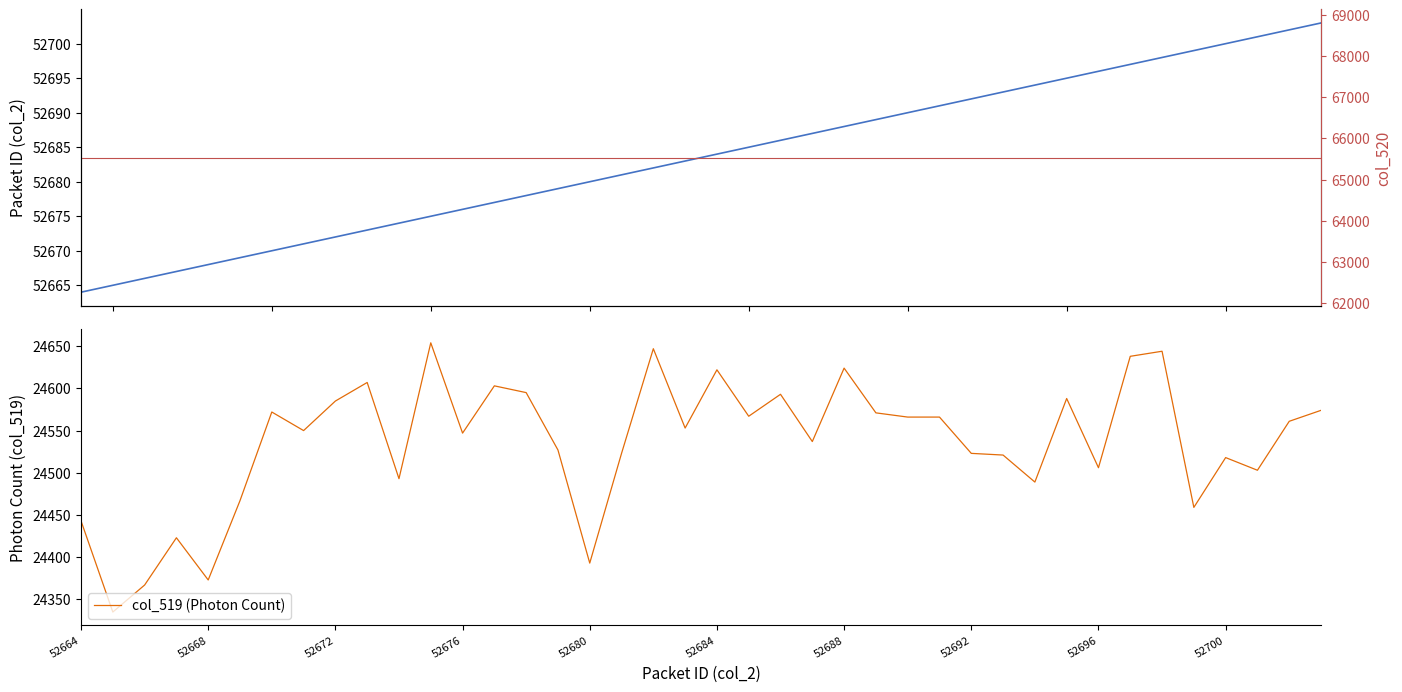

Which series has the widest spread of values?

col_519 (Photon Count)